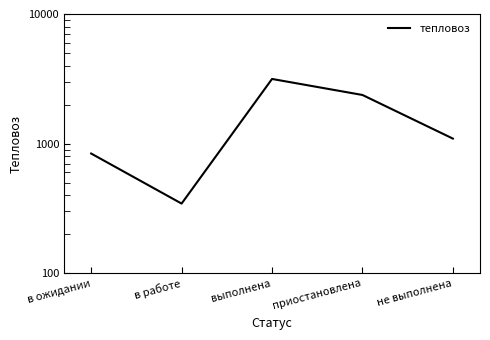

Which has a higher value, приостановлена or в работе?

приостановлена